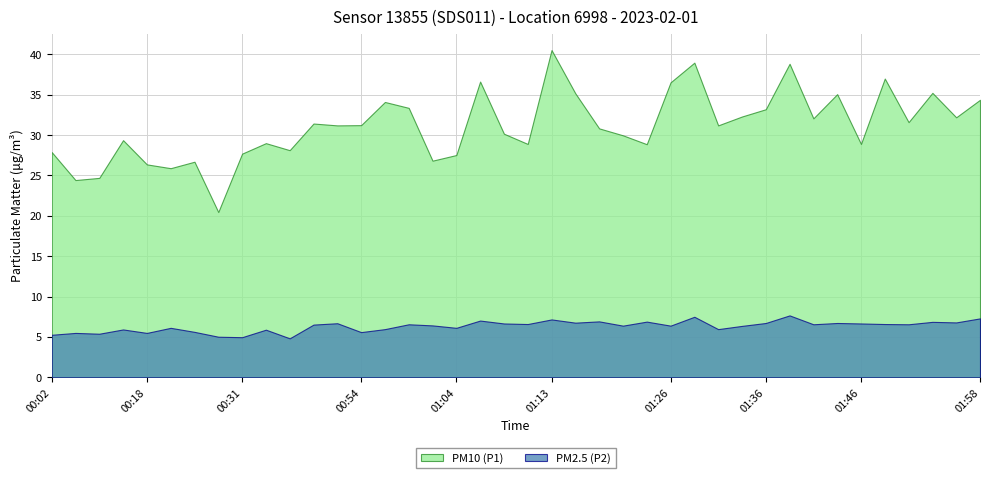

What position from the right is 00:11?

39